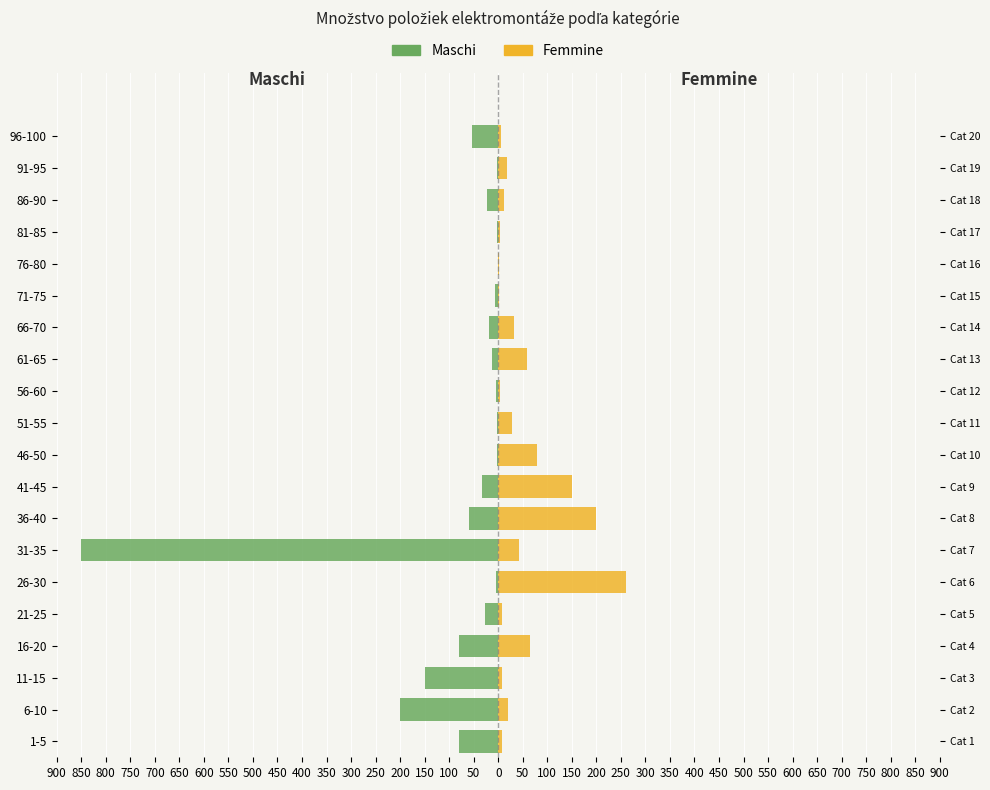

What is the difference between the maximum and minimum values in the Femmine series?

258